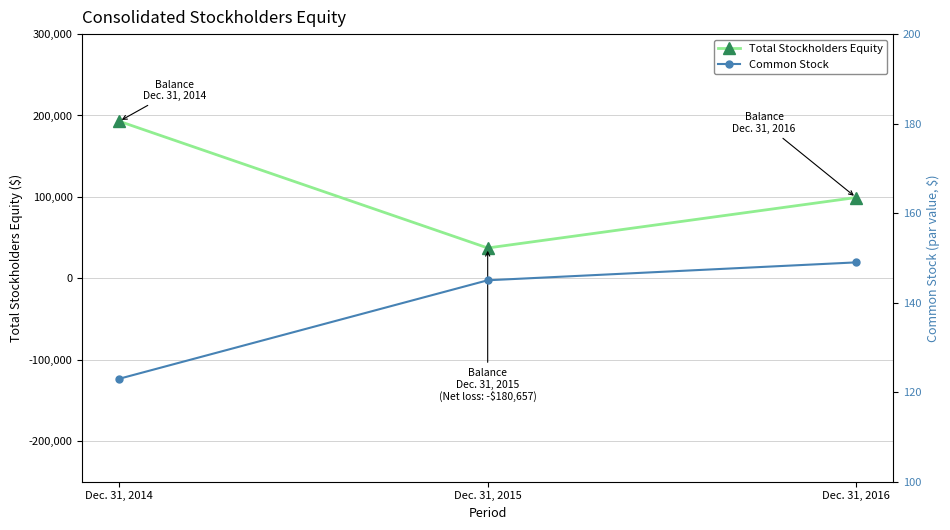

Reading left to right, list all the values displayed in this chart.

Total Stockholders Equity: Dec. 31, 2014=192878	Dec. 31, 2015=37206	Dec. 31, 2016=99199
Common Stock: Dec. 31, 2014=123	Dec. 31, 2015=145	Dec. 31, 2016=149